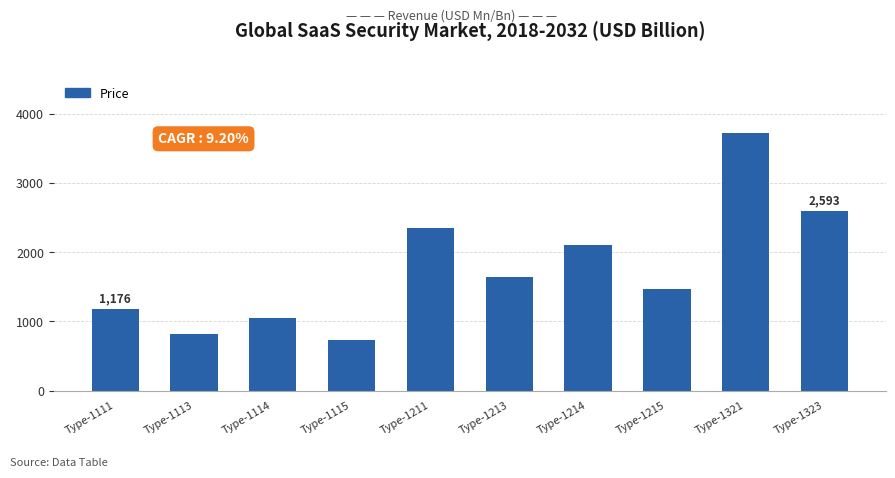

True or false: the data shows 1427 at Type-1211.

False